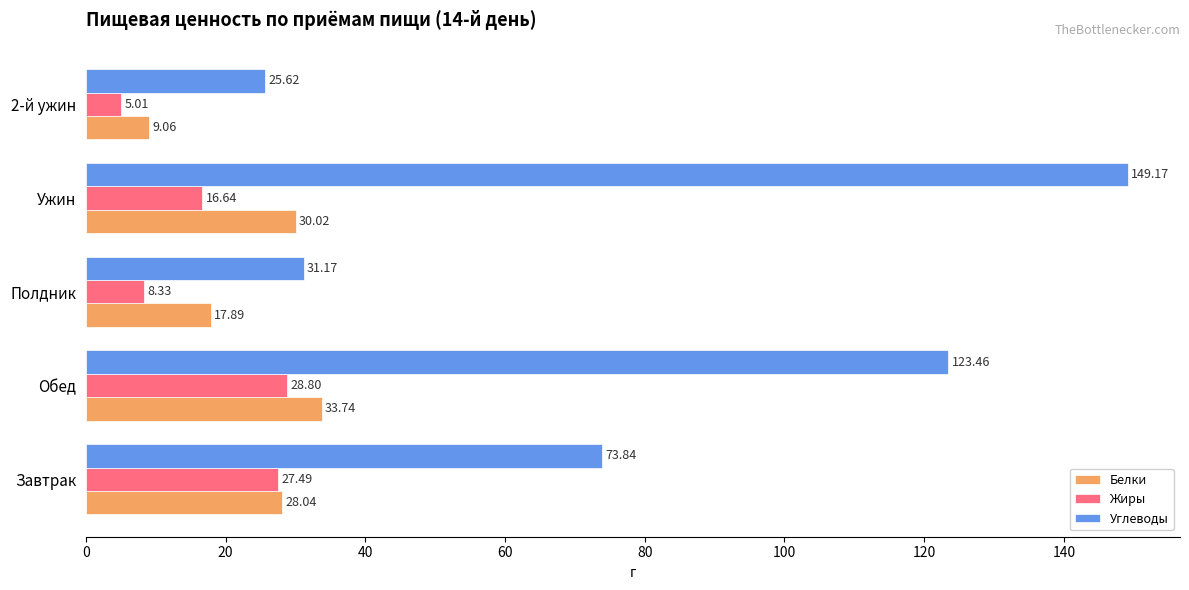

Which category has the highest value in the Белки series?

Обед